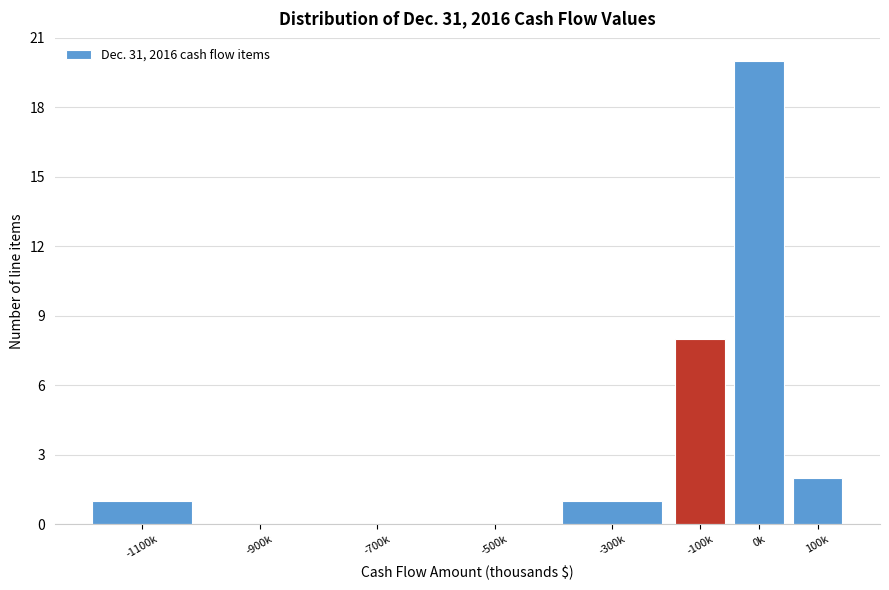

Reading left to right, list all the values displayed in this chart.

-1100k=1	-900k=0	-700k=0	-500k=0	-300k=1	-100k=8	0k=20	100k=2